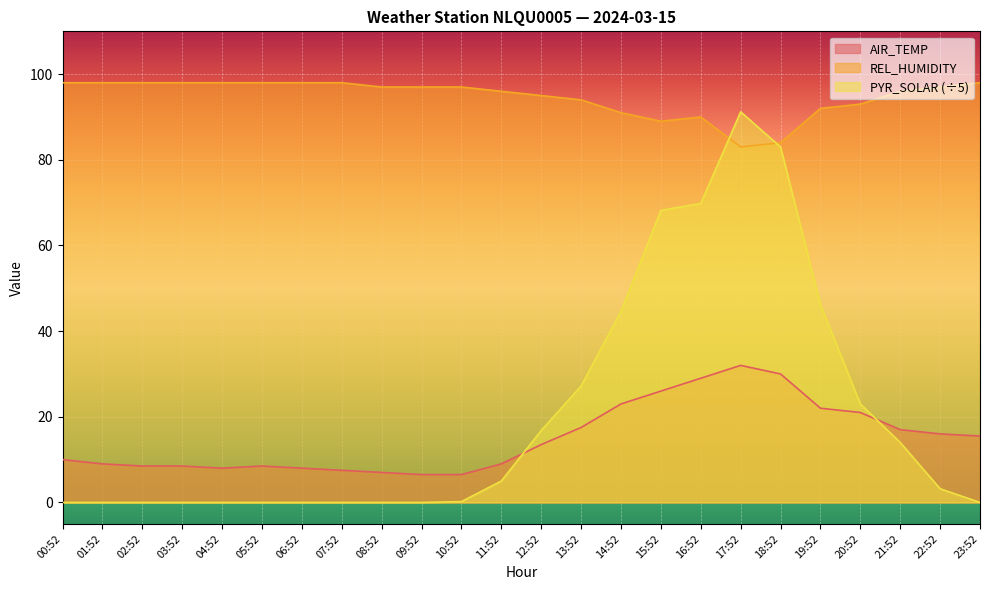

What are all the series names shown in the legend?

AIR_TEMP, REL_HUMIDITY, PYR_SOLAR (÷5)